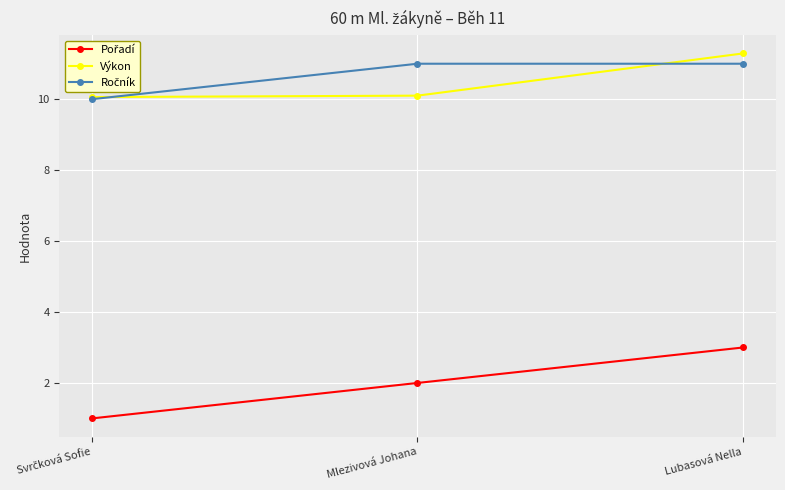

What is the maximum value shown in the chart?

11.3